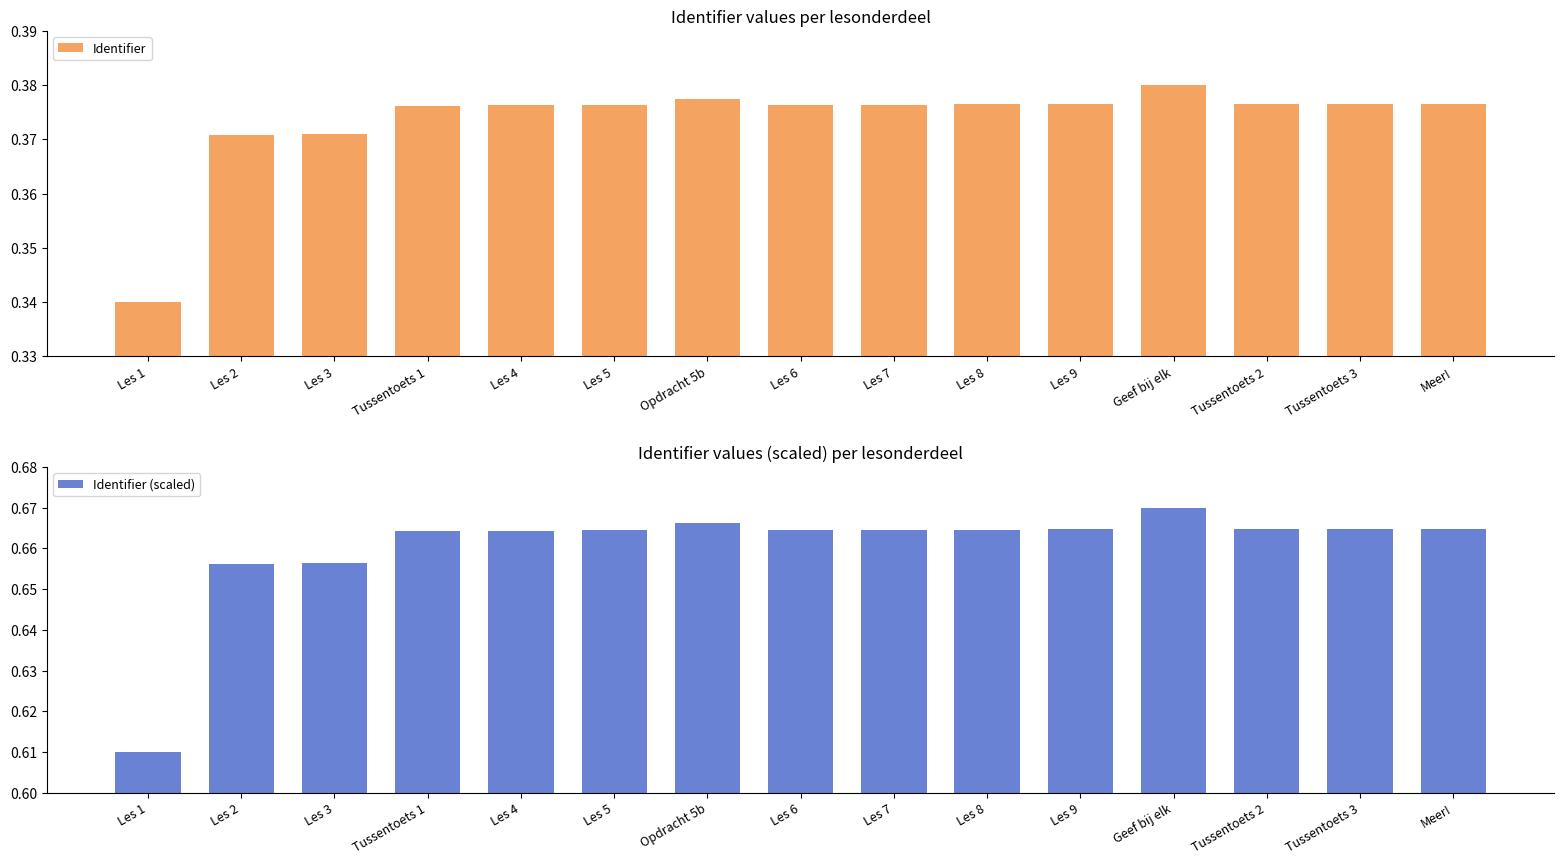

What is the value of the Identifier bar at the 8th from the left?

0.4